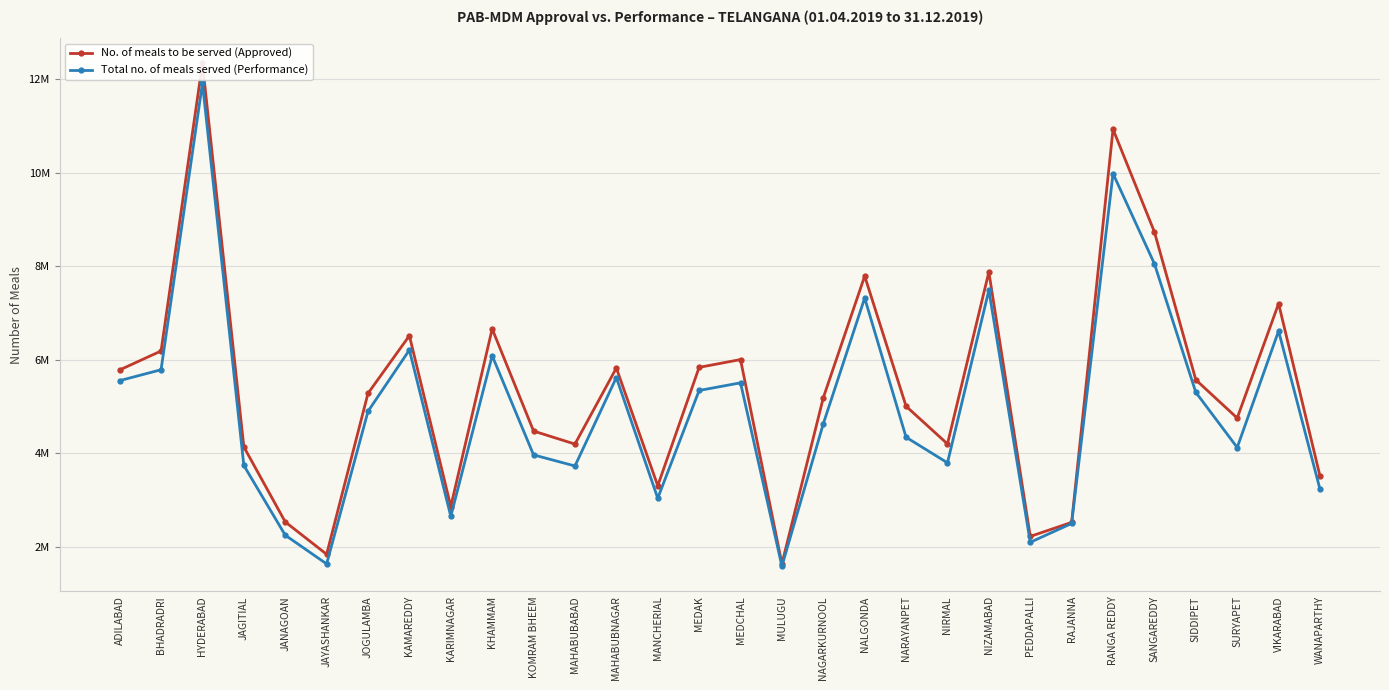

Rank the series by their maximum value, from lowest to highest.

Total no. of meals served (Performance), No. of meals to be served (Approved)